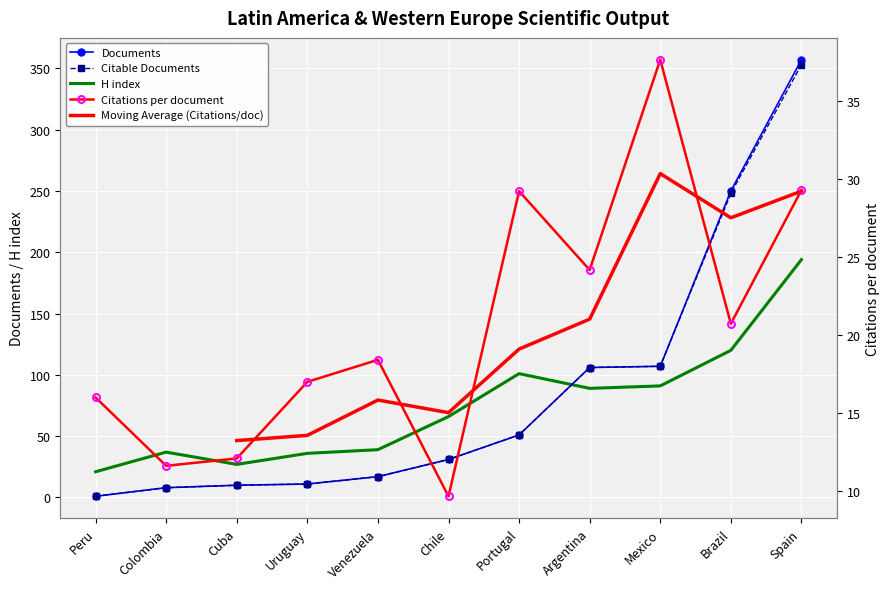

How many intersections are there between Documents and Citations per document?

1